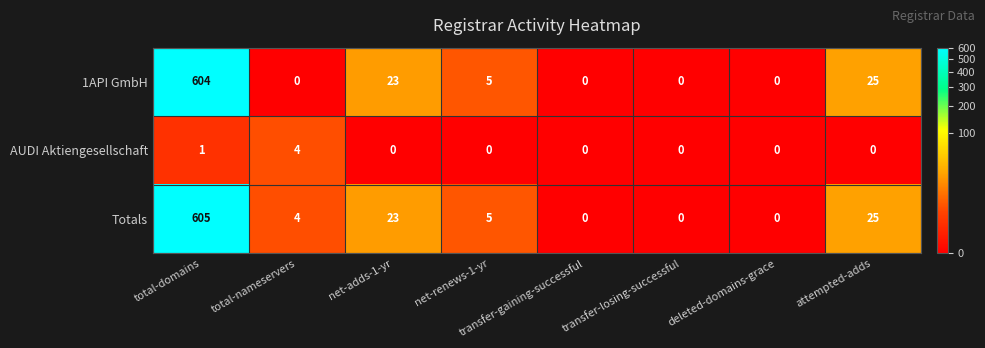

At which category is the sum across all series the highest?

total-domains